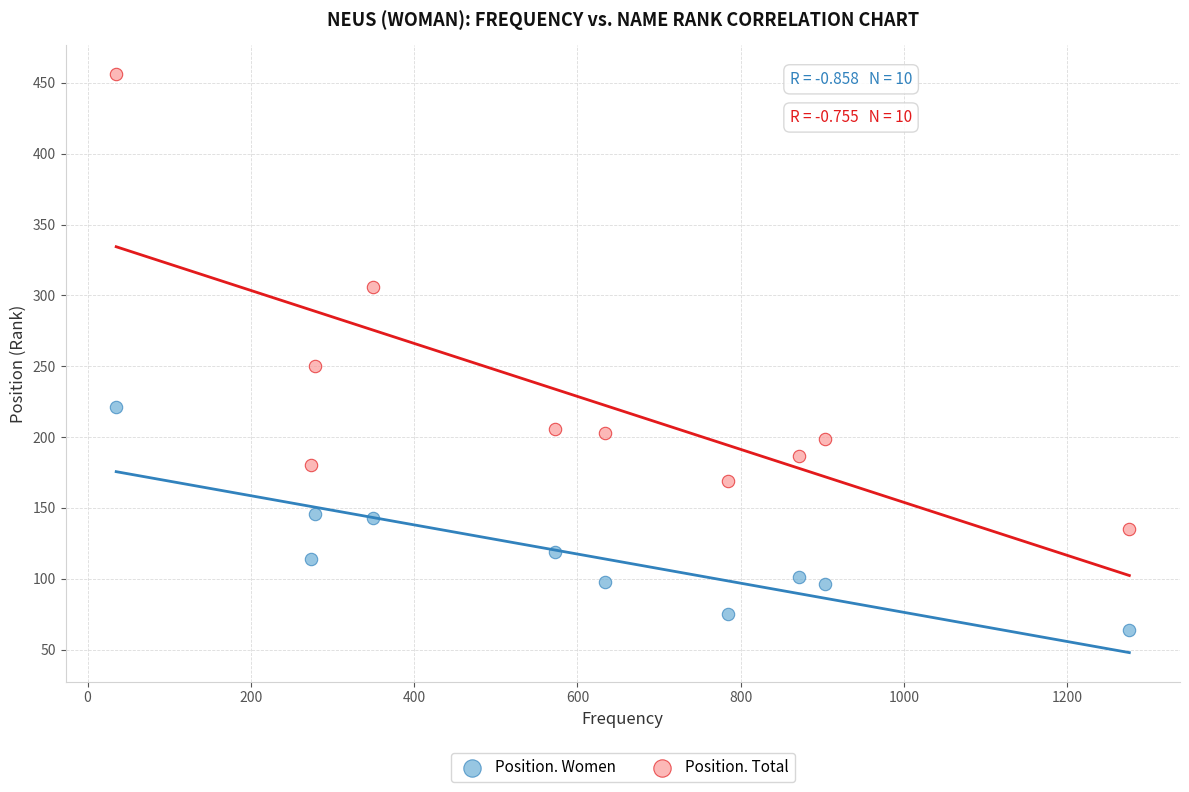

Across all data points, what is the range of X values (max minus min)?

1241